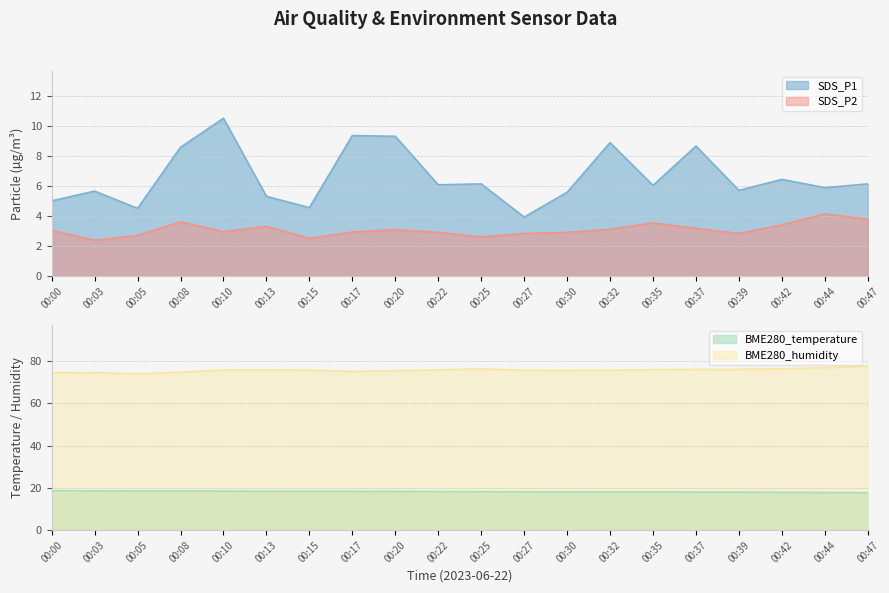

What is the difference between the BME280_humidity values at 00:03 and 00:47?

3.0